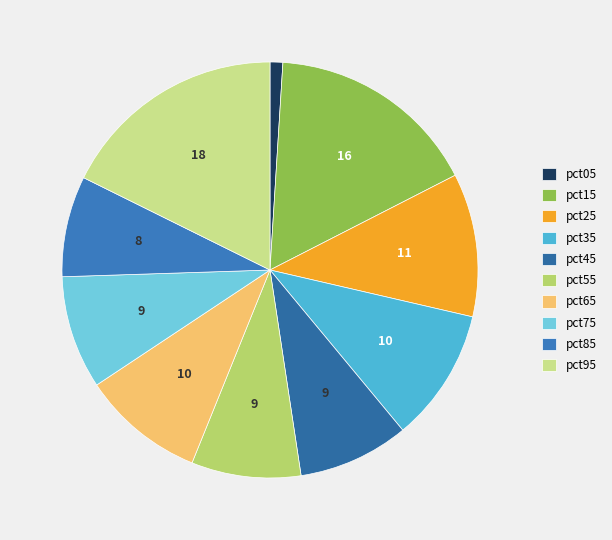

Which category has the biggest portion of the pie?

pct95